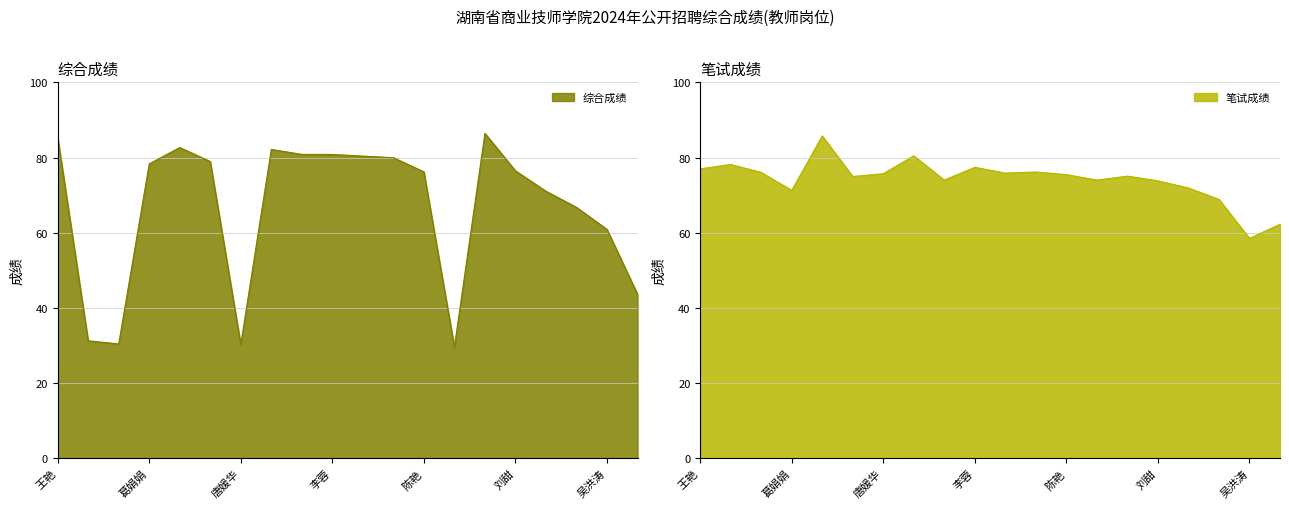

The value of 笔试成绩 at 彭超洋 is 62.2. True or false?

True